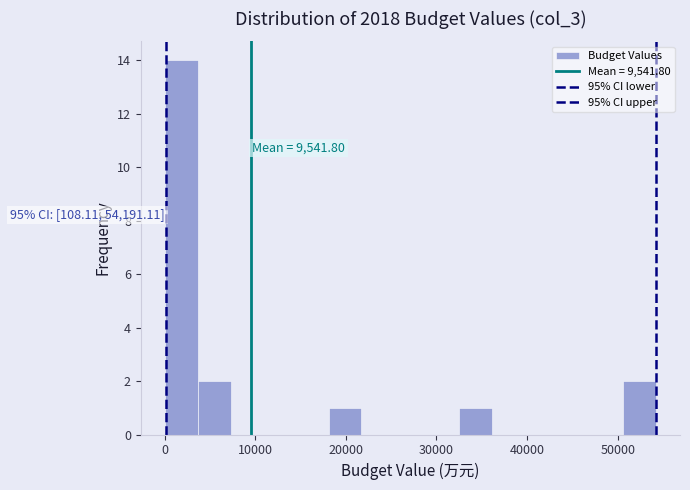

Around what value on the x-axis is the tallest bar? Give the approximate position of its centre, as read against the axis.

2000